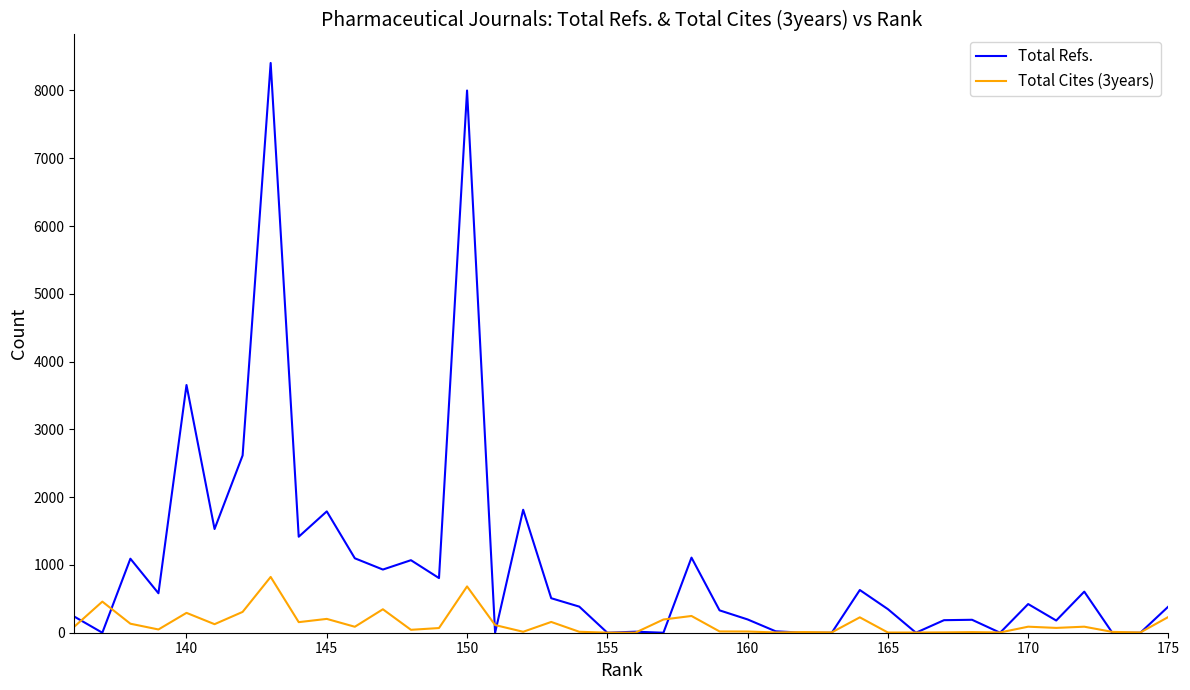

How many intersections are there between Total Cites (3years) and Total Refs.?

16